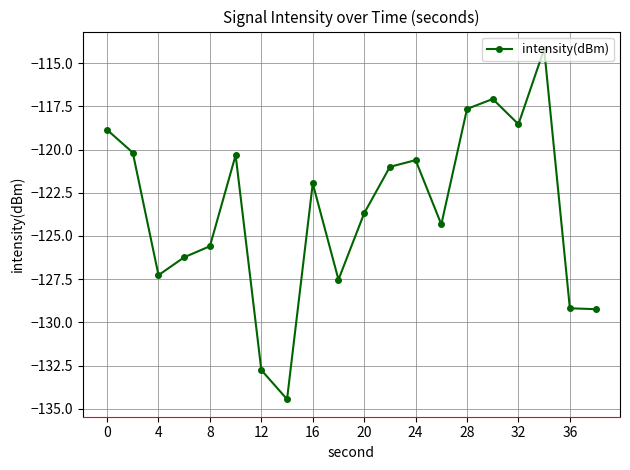

What is the value of the 19th point from the left?

-129.2